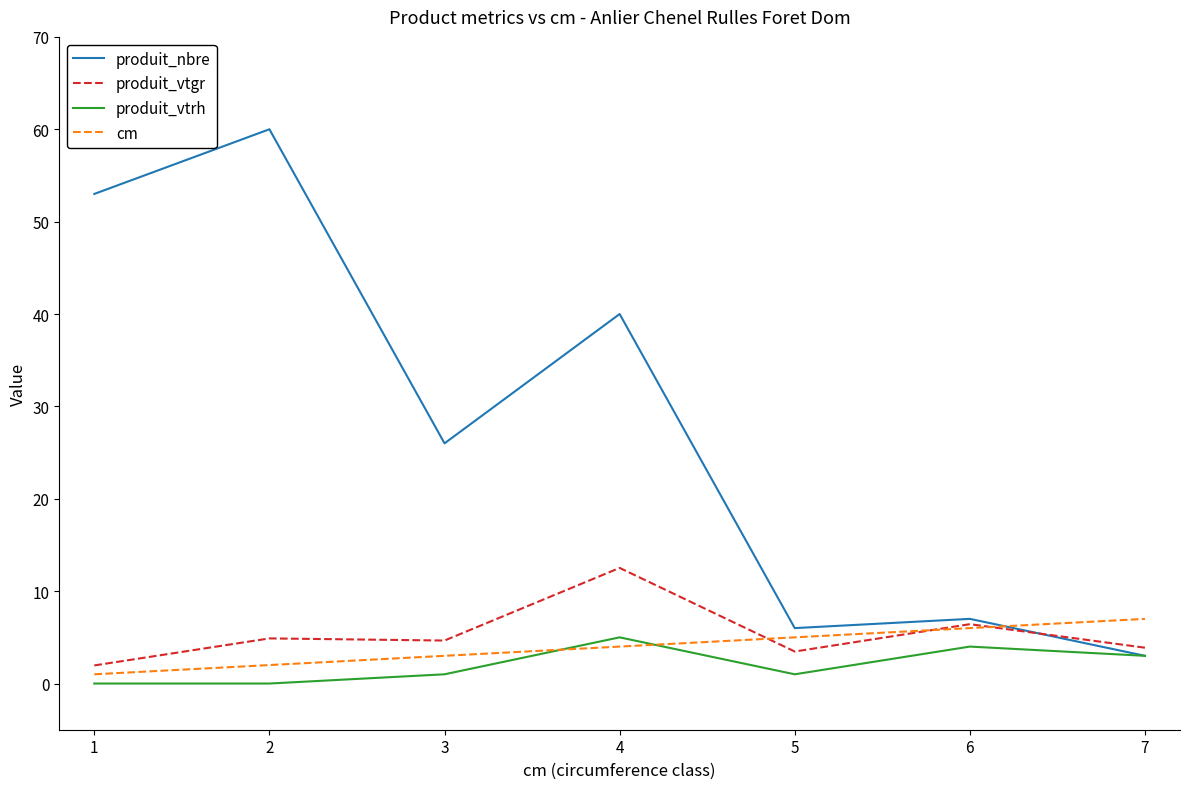

How many lines are shown in the chart?

4